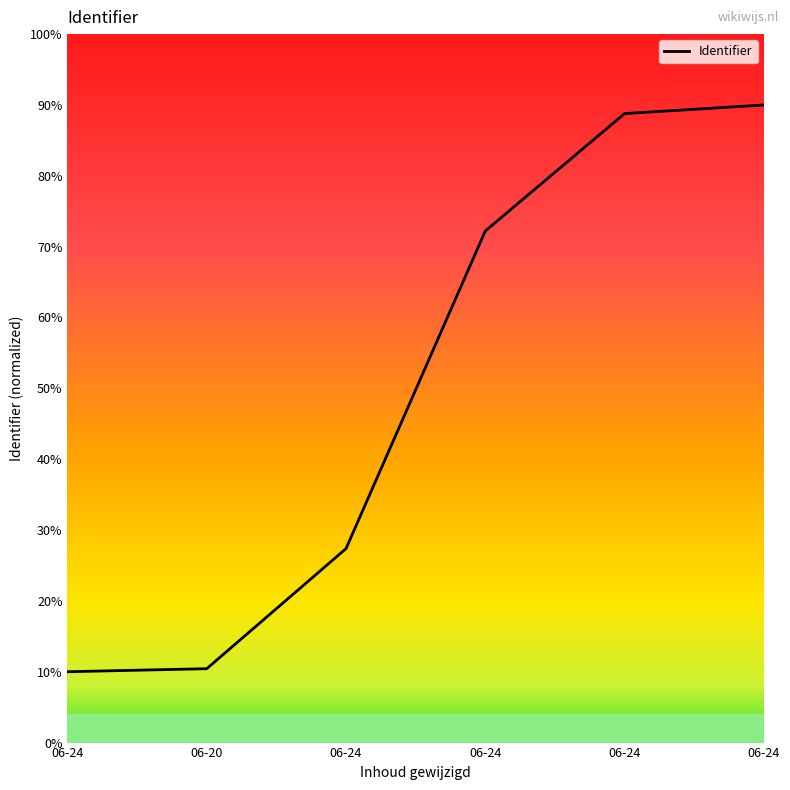

What is the value of the 3rd point from the left?

27.4